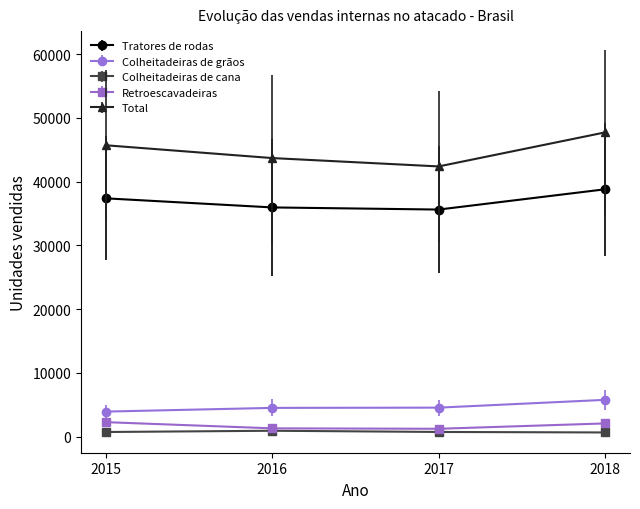

At which category is the sum across all series the highest?

2018